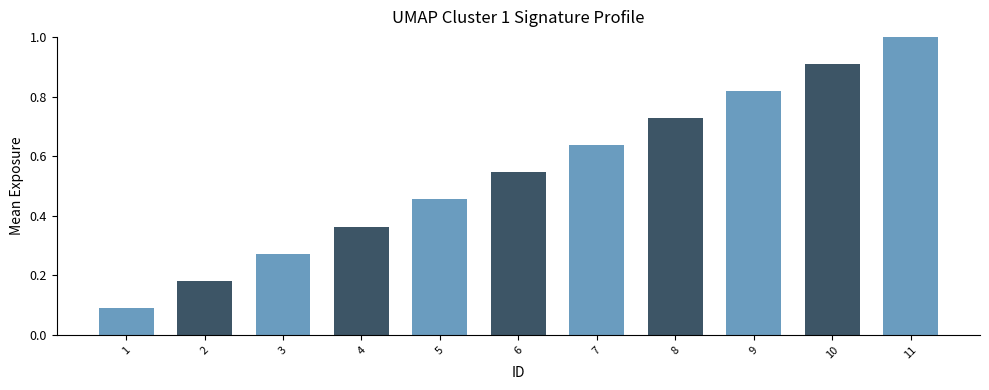

What is the value of the 10th bar from the left?

0.9